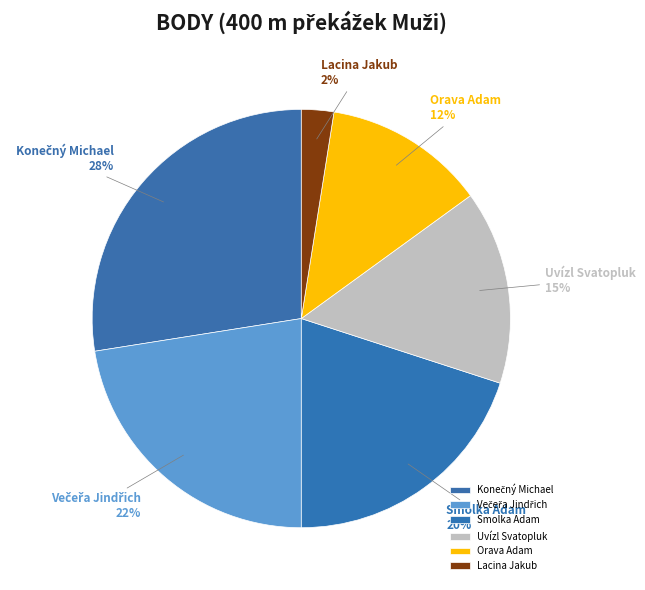

Is there a majority slice in this chart?

No